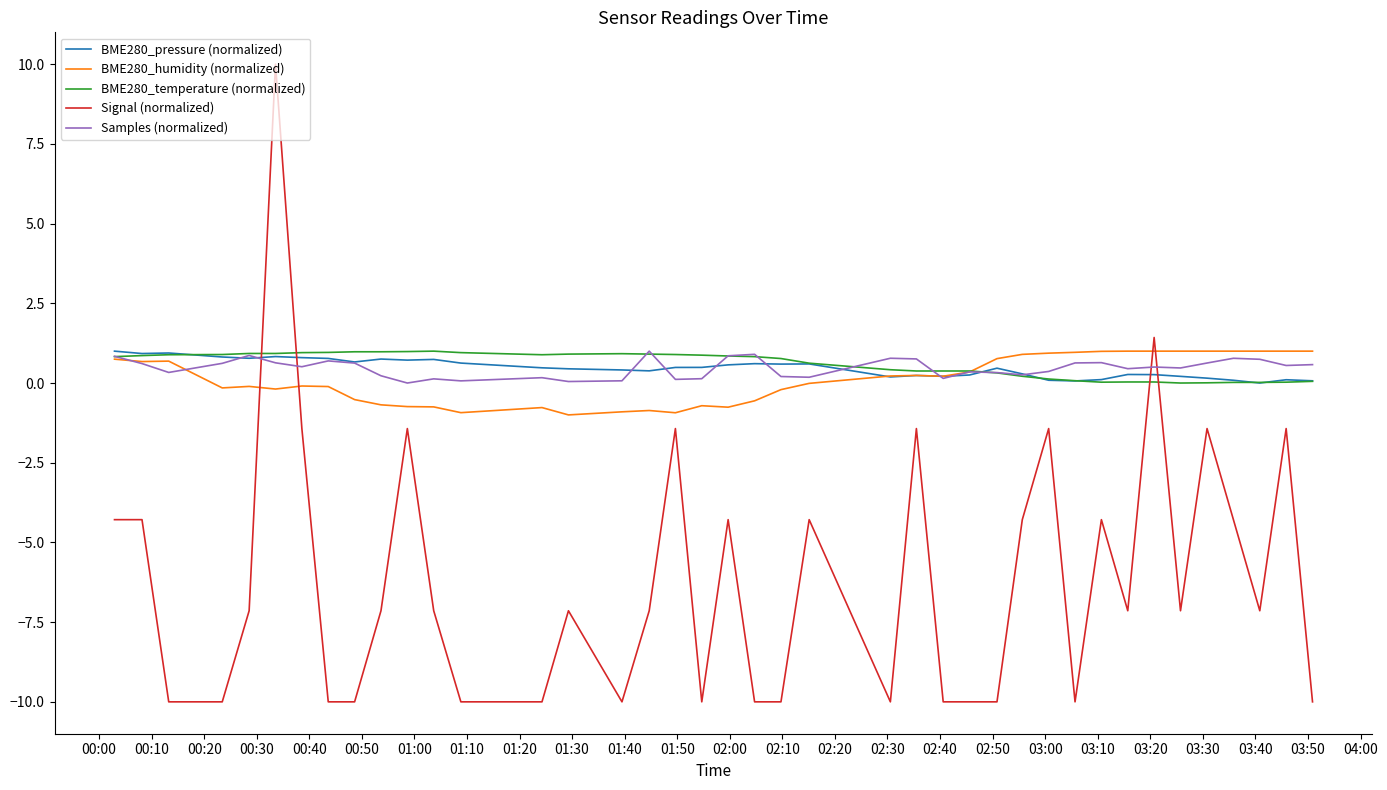

How many values in Signal (normalized) are below zero?

38